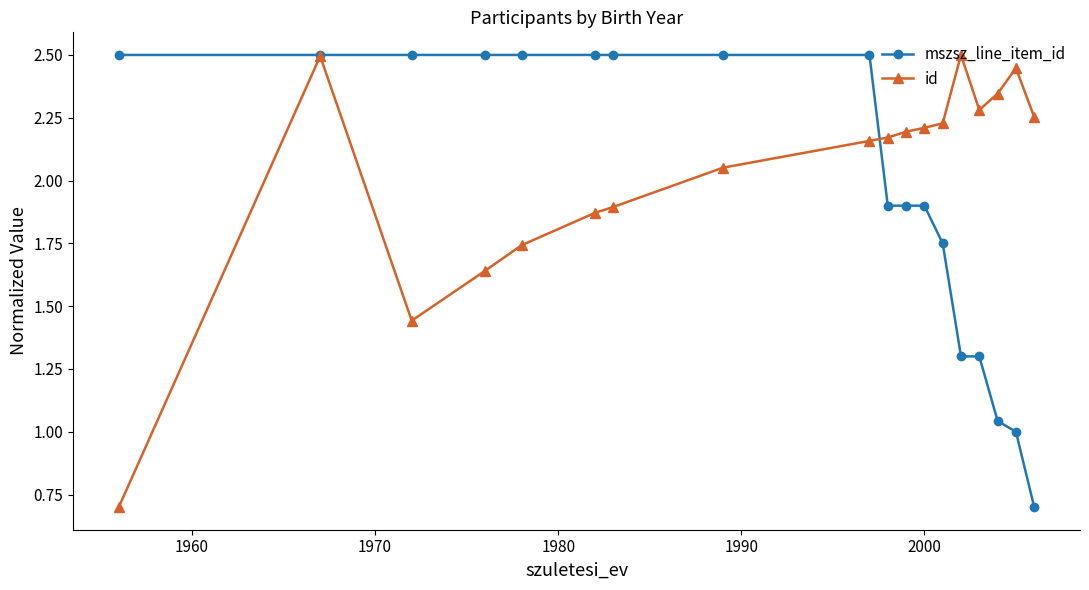

Count the number of data series in this chart.

2